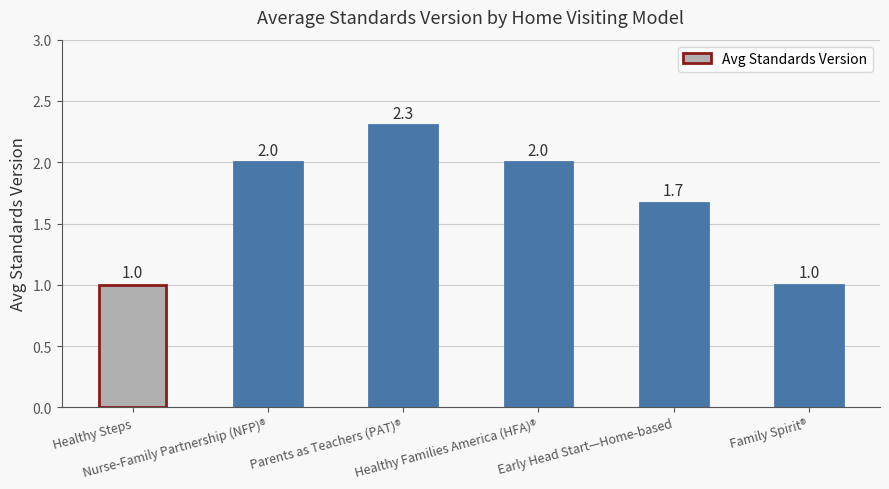

What is the sum of all values?

10.0